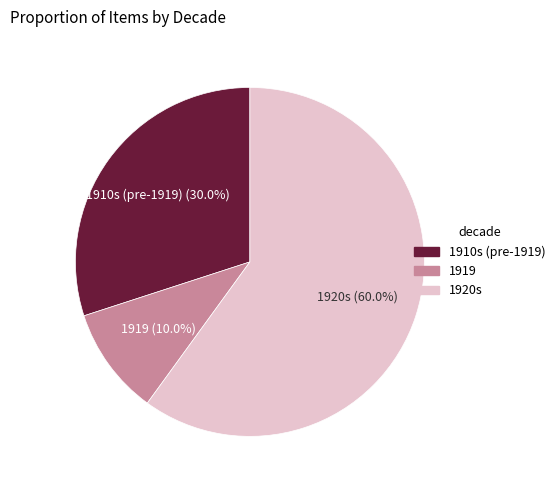

How many slices are in this pie chart?

3